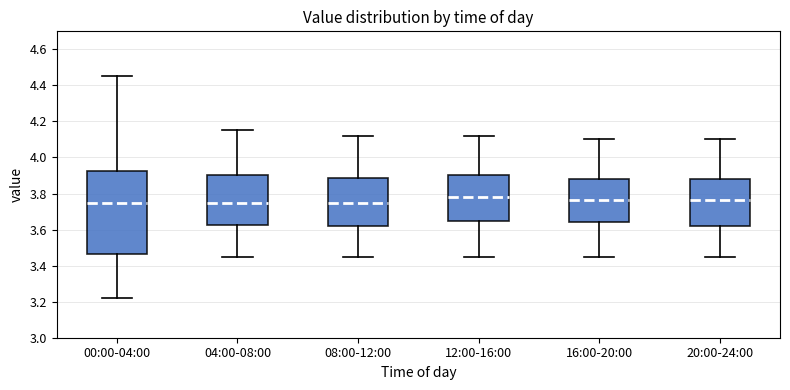

Where is the lower edge of the box for 04:00-08:00 on the y-axis? The values are not printed on the chart, so give them approximately, as read against the axis.

3.62